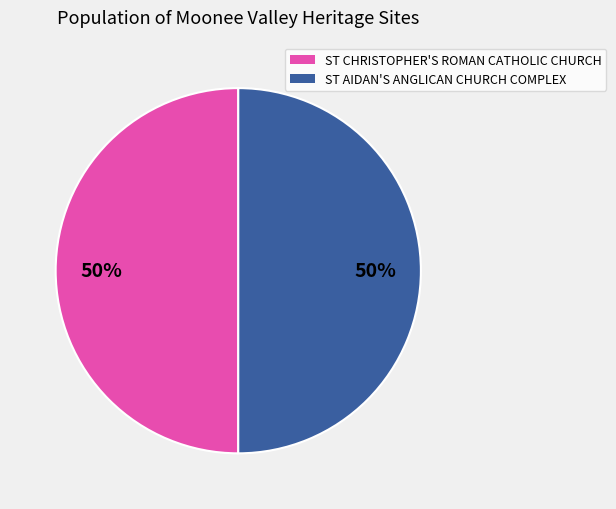

Approximately how many times larger is the value at ST CHRISTOPHER'S ROMAN CATHOLIC CHURCH compared to ST AIDAN'S ANGLICAN CHURCH COMPLEX?

1.0